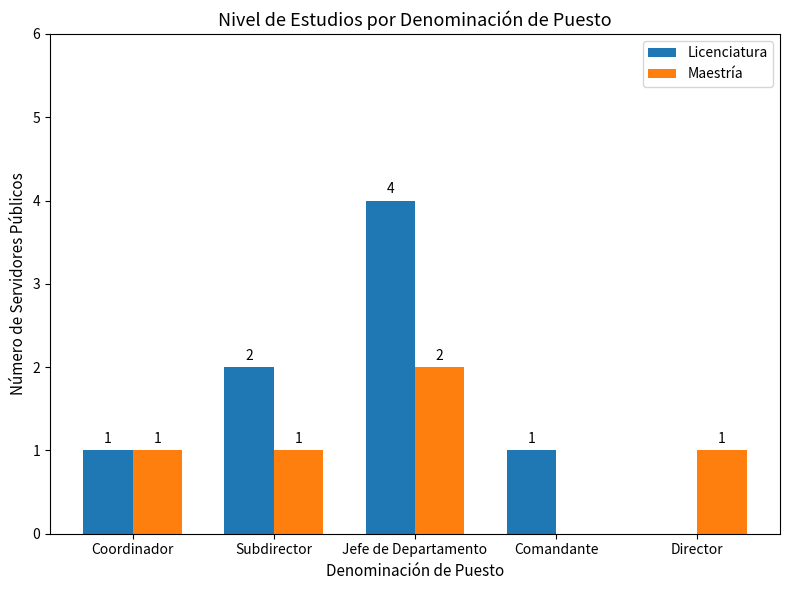

What are all the series names shown in the legend?

Licenciatura, Maestría